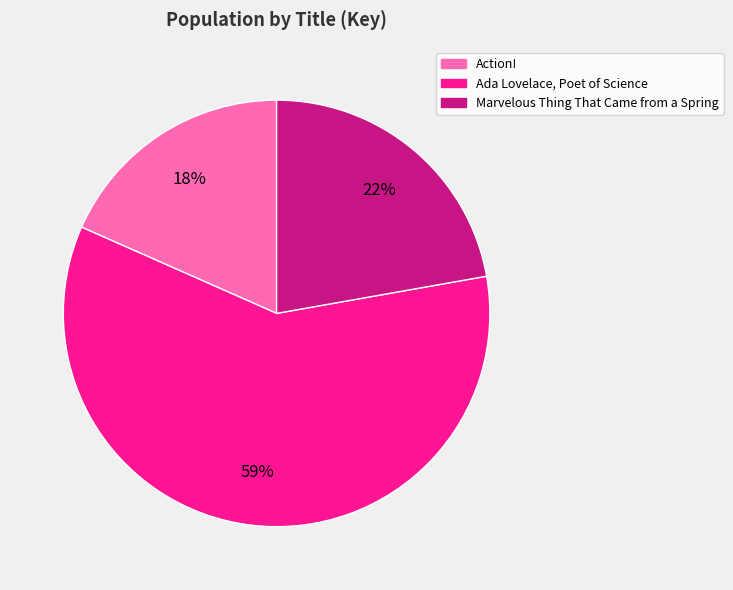

The Action! slice represents 6% of the pie. True or false?

False